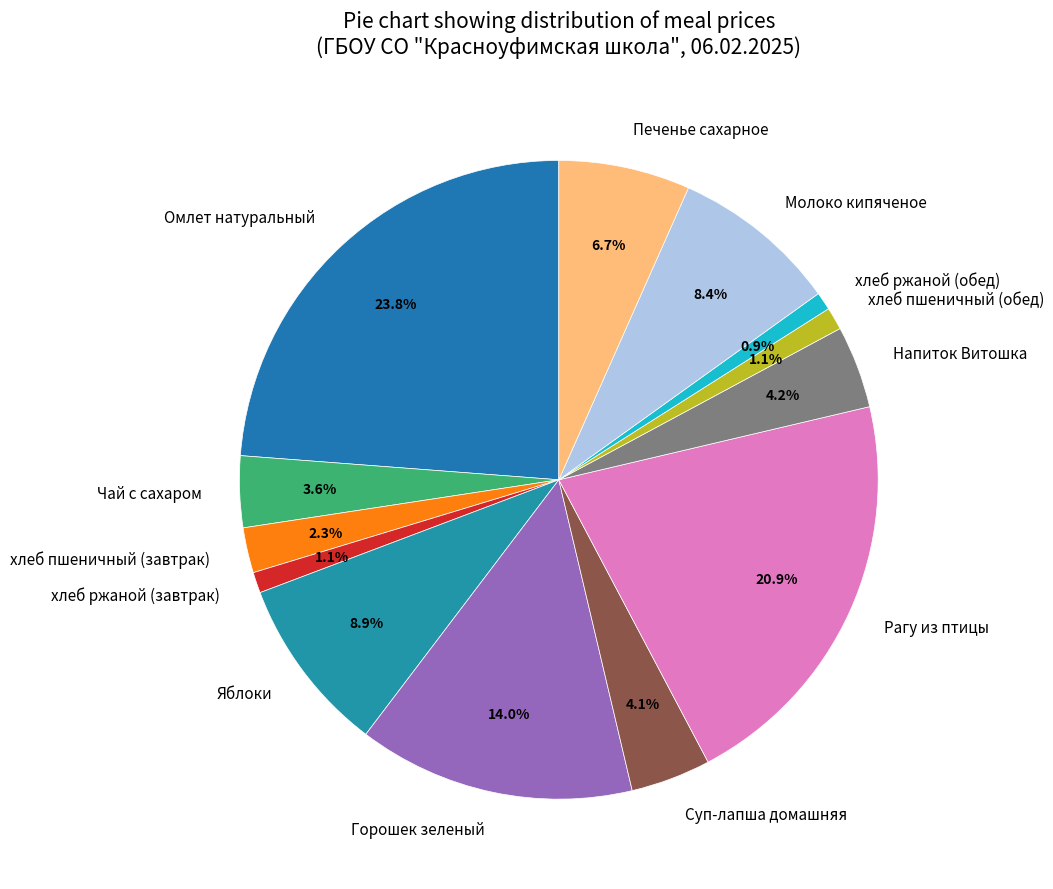

Does Чай с сахаром account for over 50% of the chart?

No